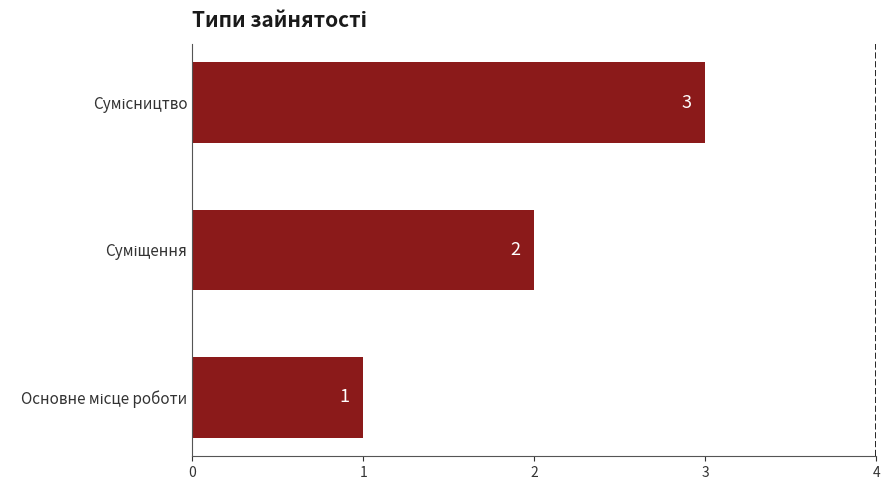

What is the sum of all values?

6